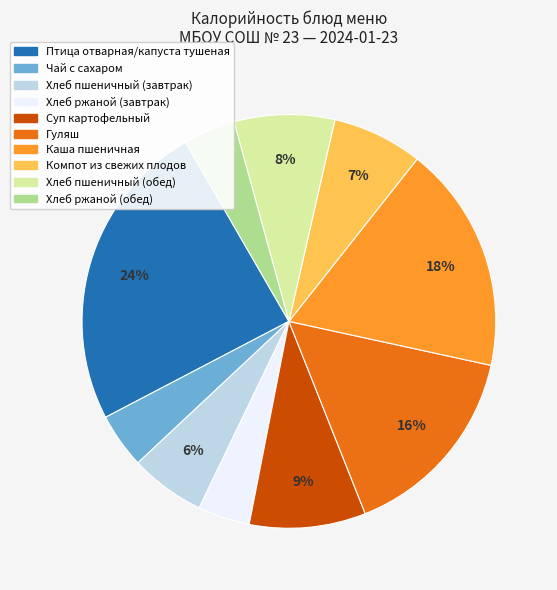

Which slice is the largest?

Птица отварная/капуста тушеная